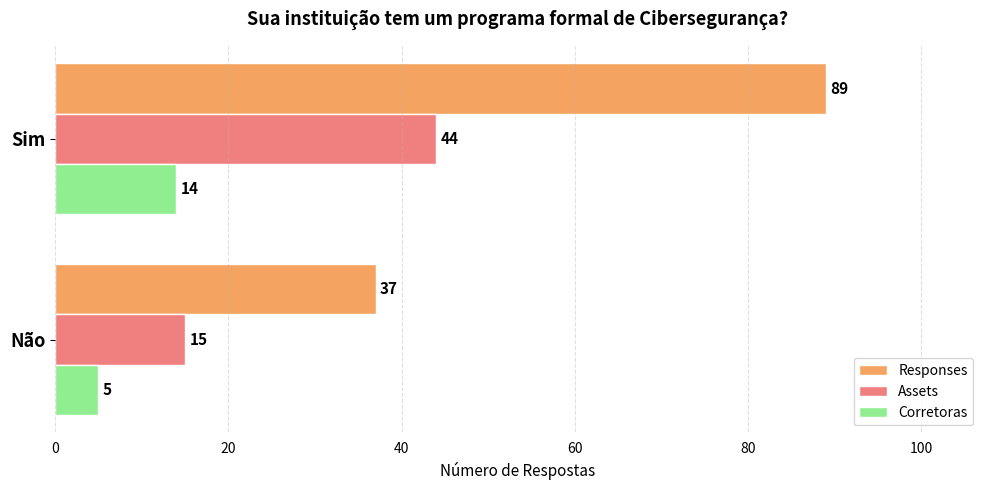

The value of Responses at Não is 37. True or false?

True